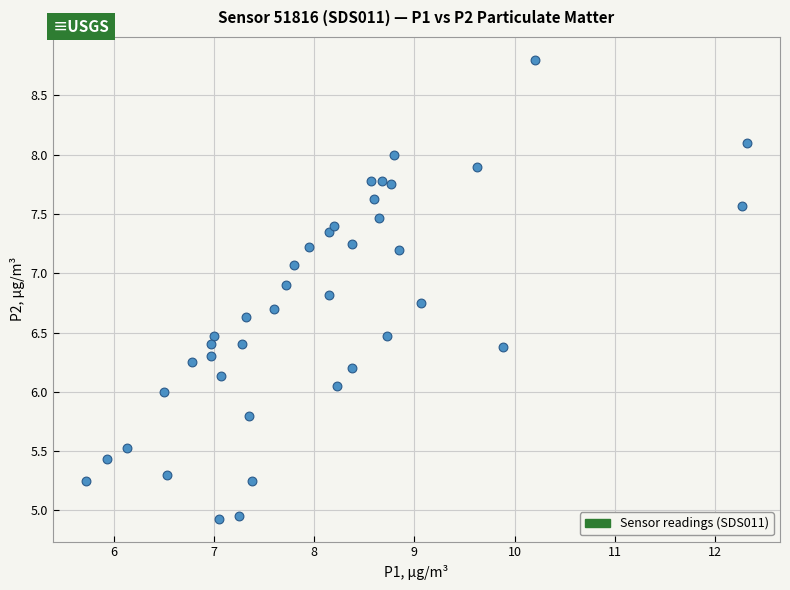

What is the range of X values (max minus min)?

6.6